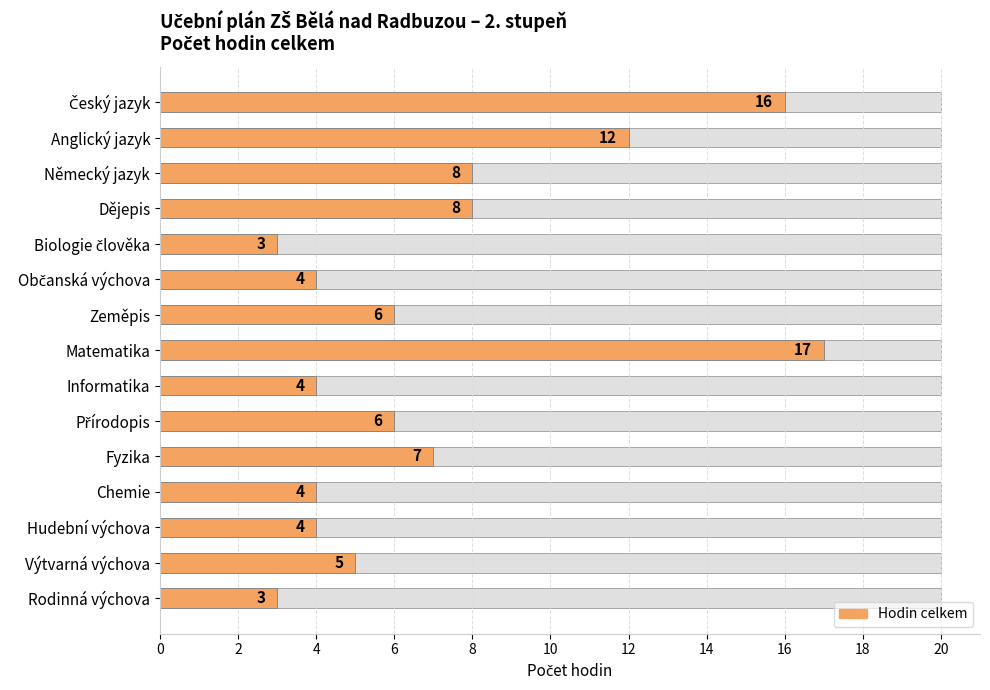

What is the smallest value displayed?

3